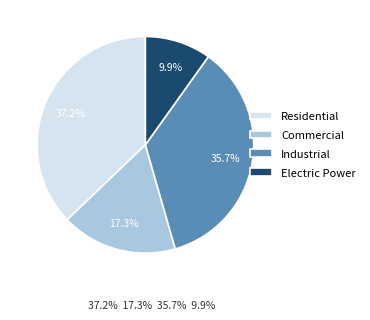

What is the smallest slice in the pie chart?

Electric Power